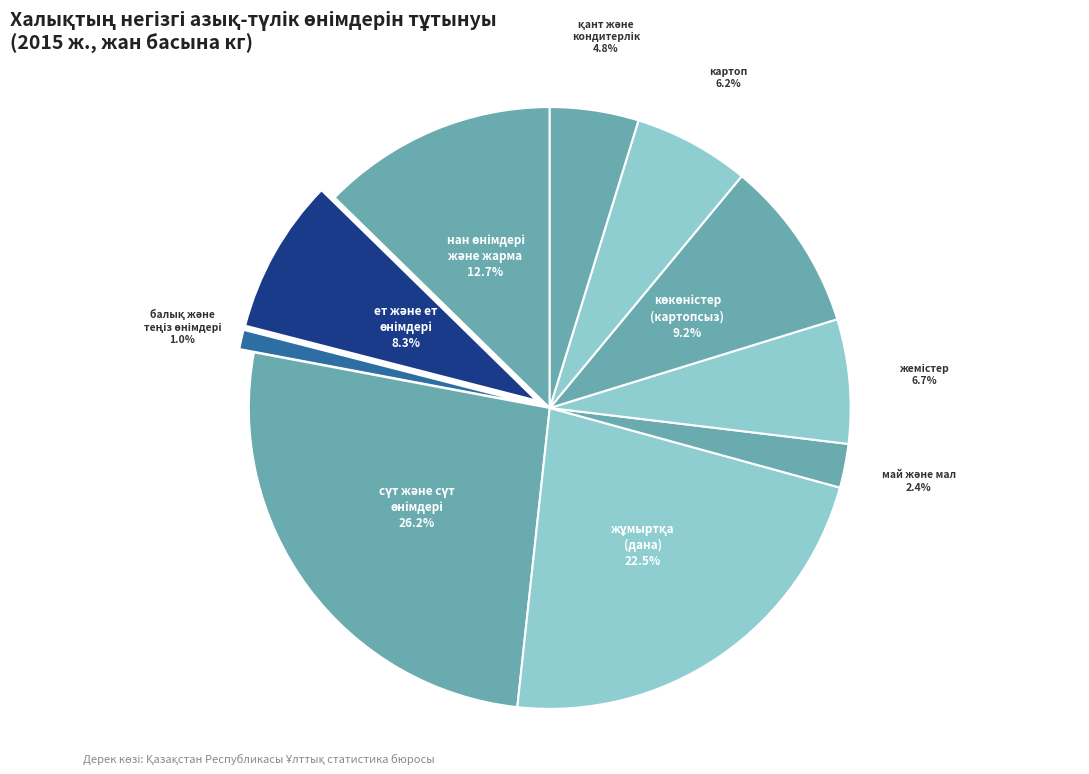

Does any single category account for the majority?

No